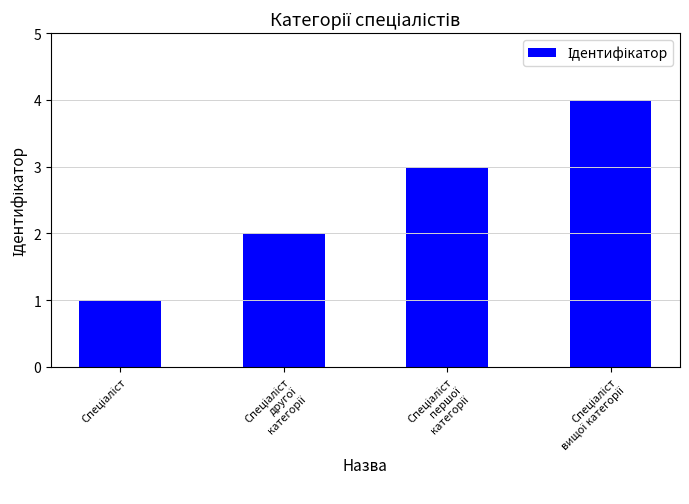

What is the difference between the maximum and minimum values?

3